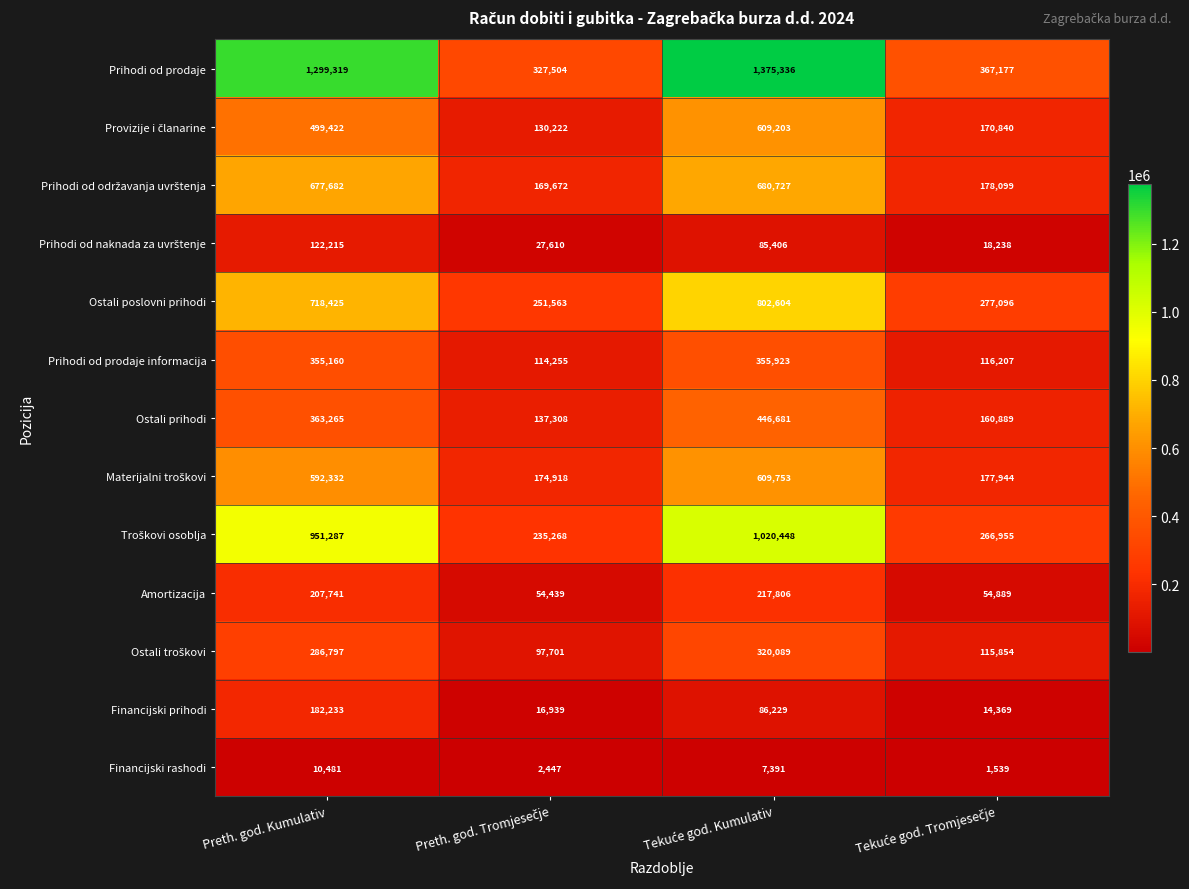

What is the sum of all Ostali poslovni prihodi values?

2049688